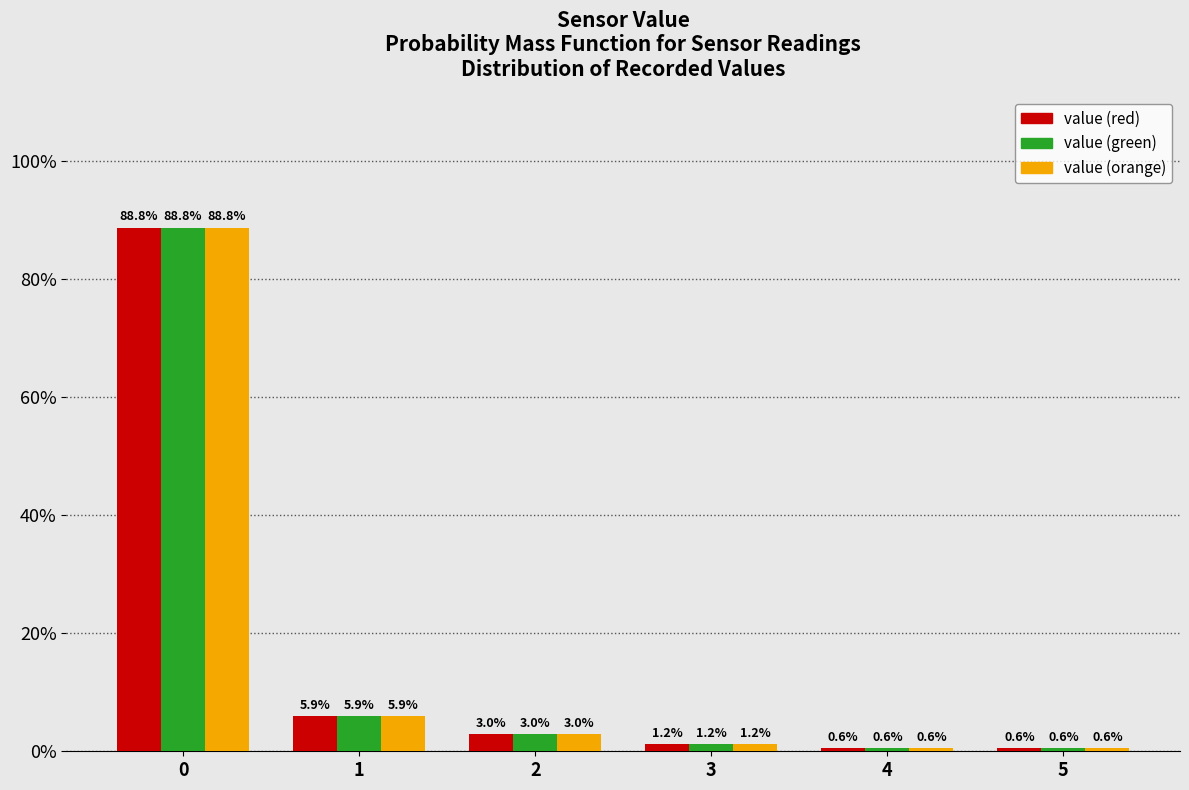

Reading left to right, transcribe all the data shown in this chart.

value (red): 0=88.8	1=5.9	2=3.0	3=1.2	4=0.6	5=0.6
value (green): 0=88.8	1=5.9	2=3.0	3=1.2	4=0.6	5=0.6
value (orange): 0=88.8	1=5.9	2=3.0	3=1.2	4=0.6	5=0.6